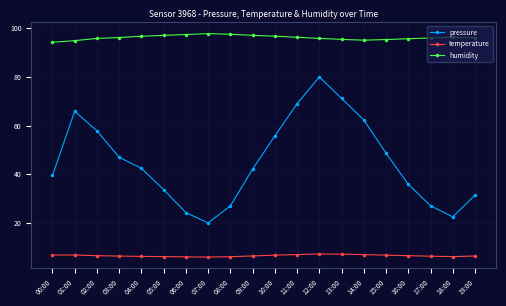

What is the highest value of the humidity series?

97.8